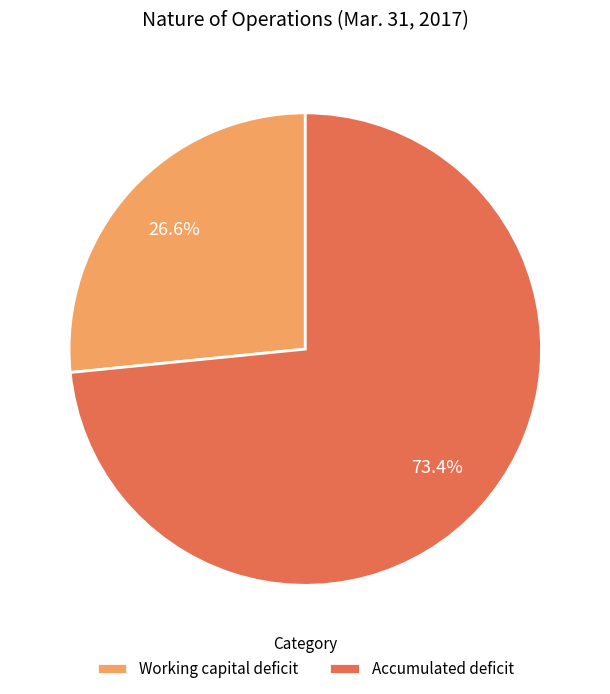

To the nearest percent, what percentage of the pie is Accumulated deficit?

73%